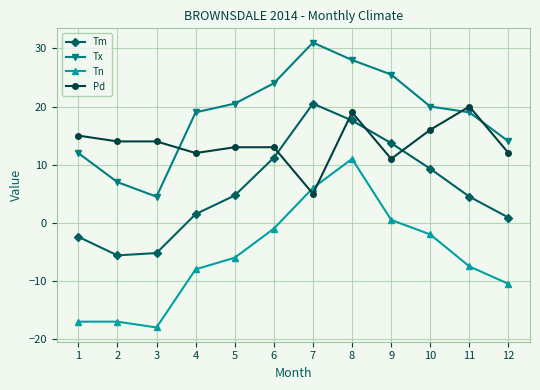

What is the difference between the maximum and second lowest values in the Tm series?

25.7